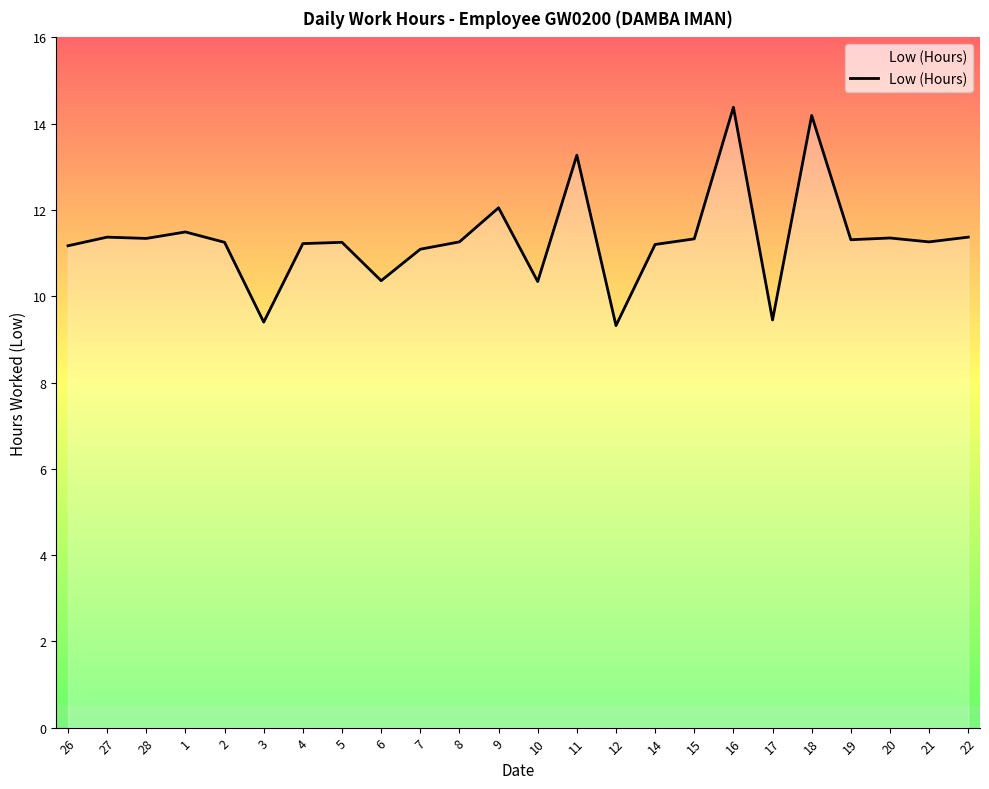

How many lines are shown in the chart?

1